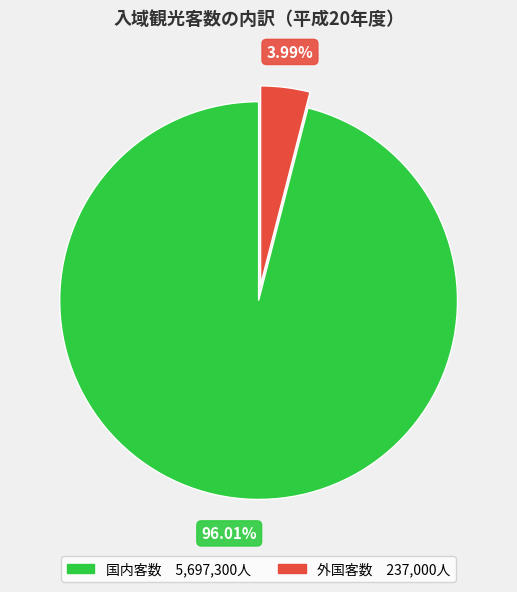

Is there any slice that represents more than half of the pie?

Yes